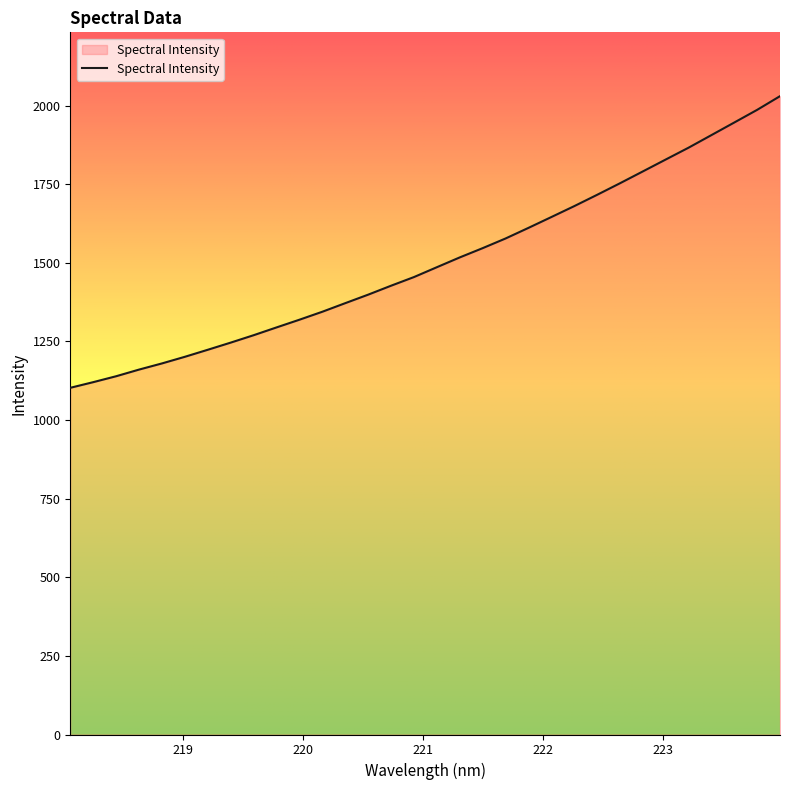

What is the minimum value shown in the chart?

1102.5